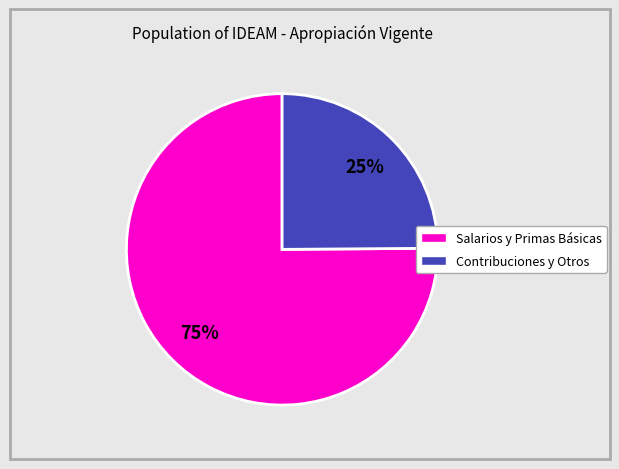

Is there a majority slice in this chart?

Yes